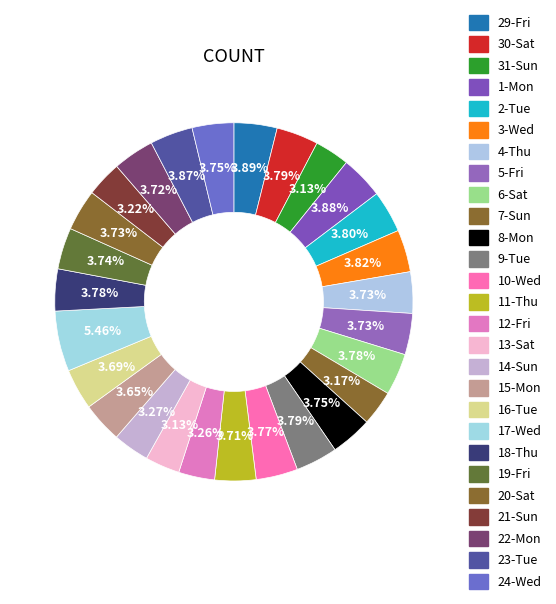

How many slices are in this pie chart?

27